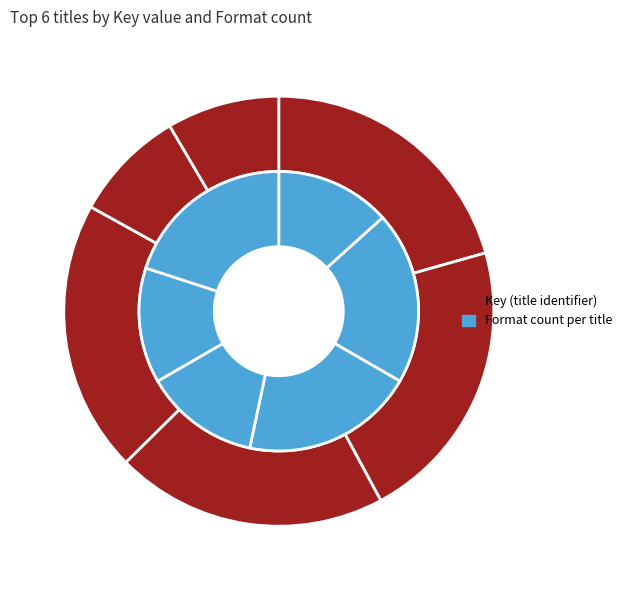

Is My Explosive Diary the majority of the pie?

No